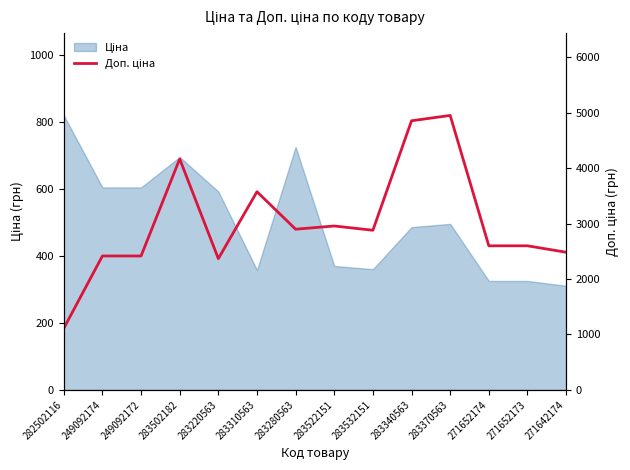

Is it true that the value at 271642174 is 4369.3?

False